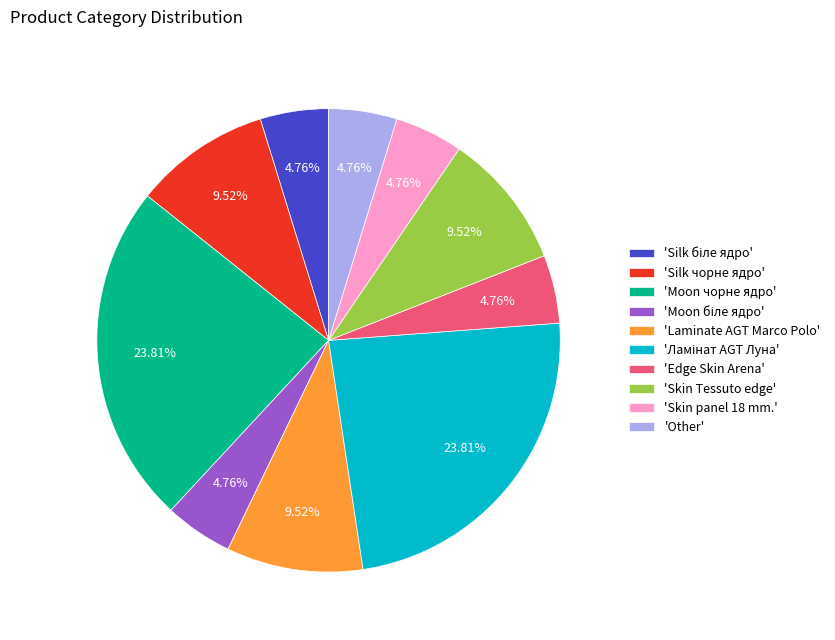

Does 'Laminate AGT Marco Polo' represent more than half of the total?

No